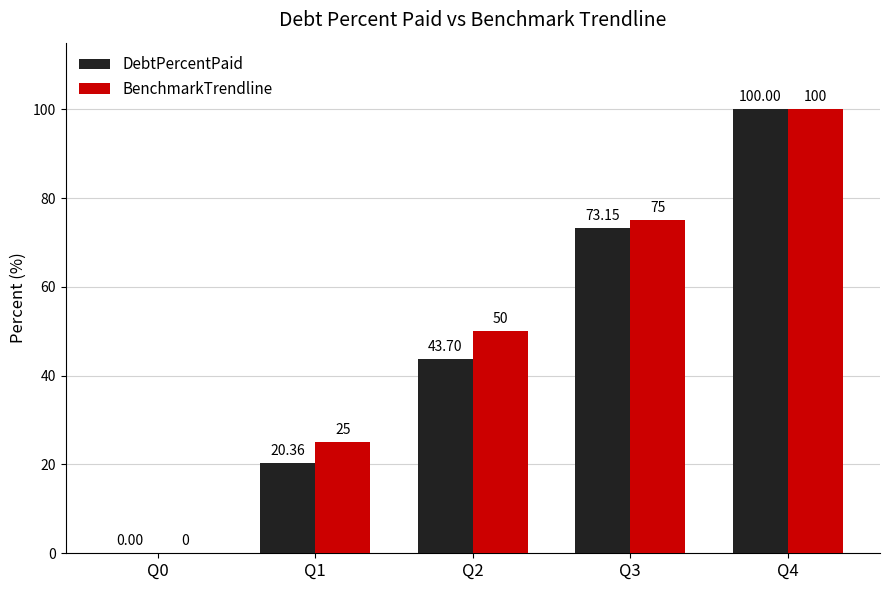

Reading left to right, list all the values displayed in this chart.

DebtPercentPaid: 0.0	20.4	43.7	73.2	100.0
BenchmarkTrendline: 0.0	25.0	50.0	75.0	100.0